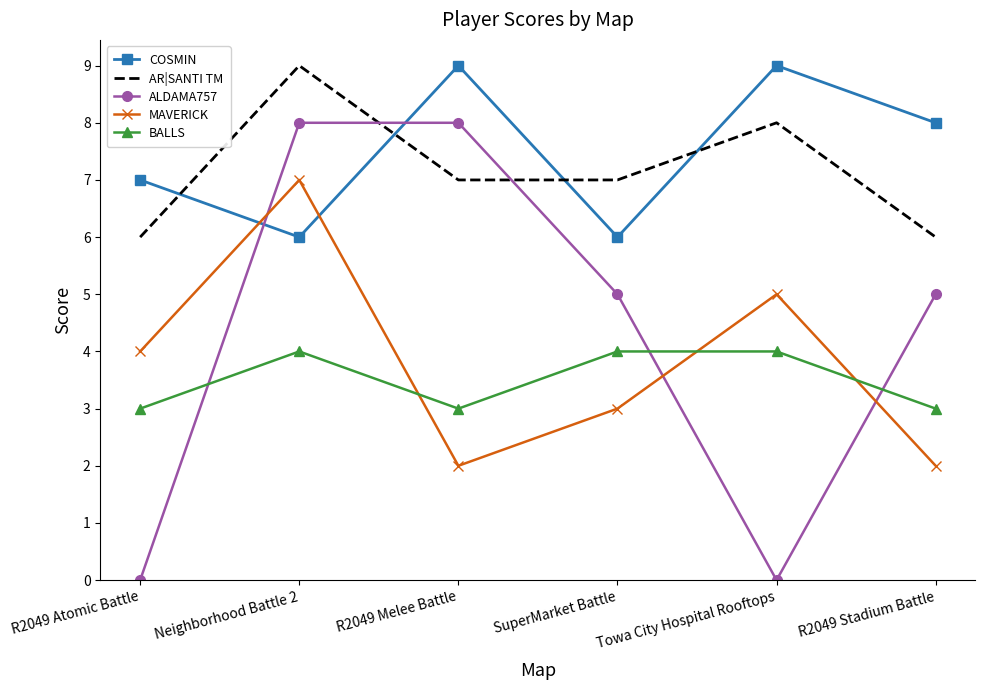

What are all the series names shown in the legend?

COSMIN, AR|SANTI TM, ALDAMA757, MAVERICK, BALLS